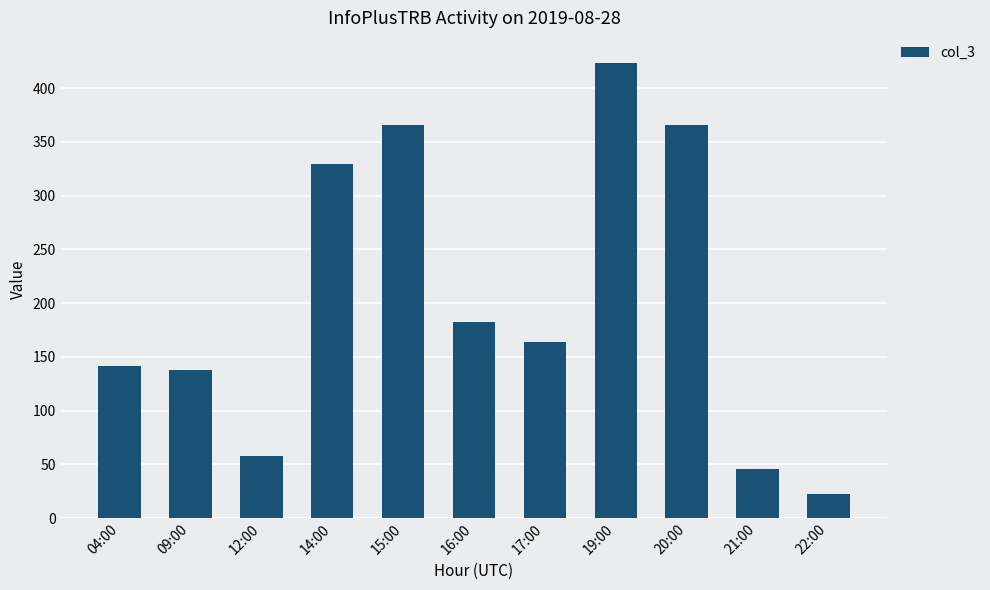

Are the bars horizontal?

No